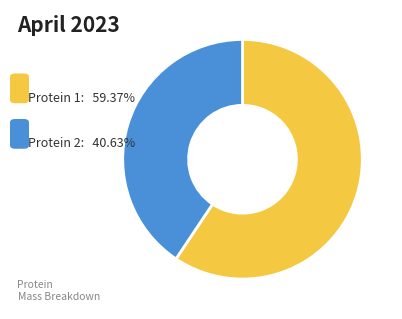

Does any single category account for the majority?

Yes